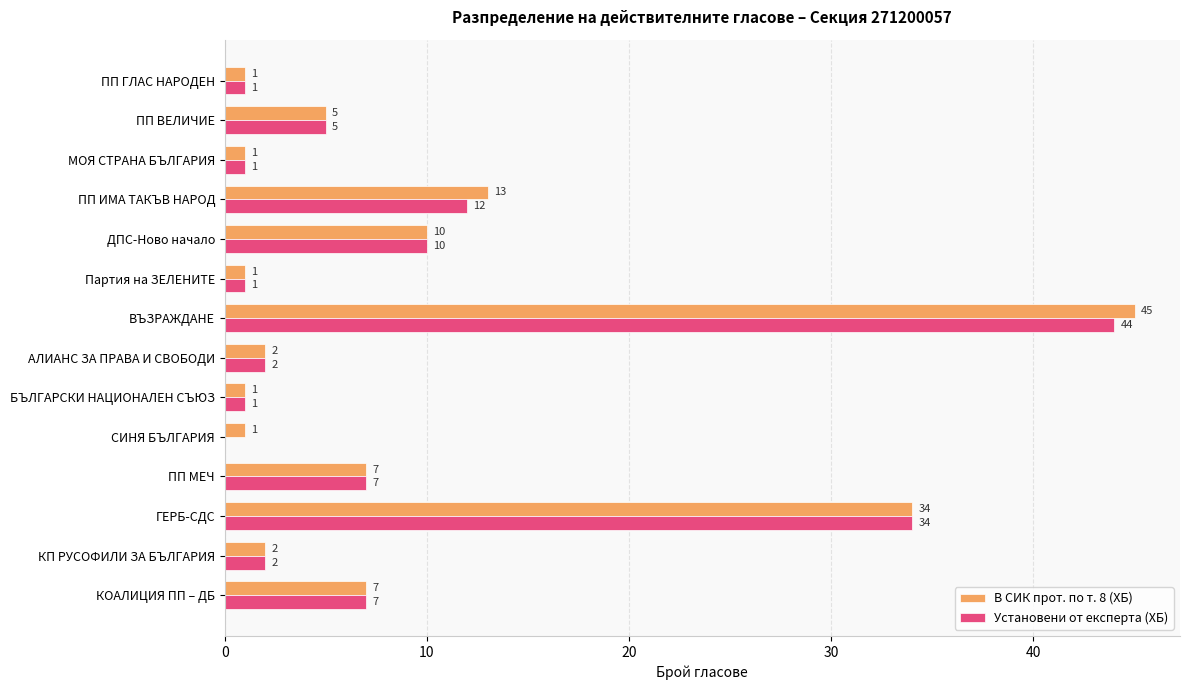

What is the sum of all В СИК прот. по т. 8 (ХБ) values?

130